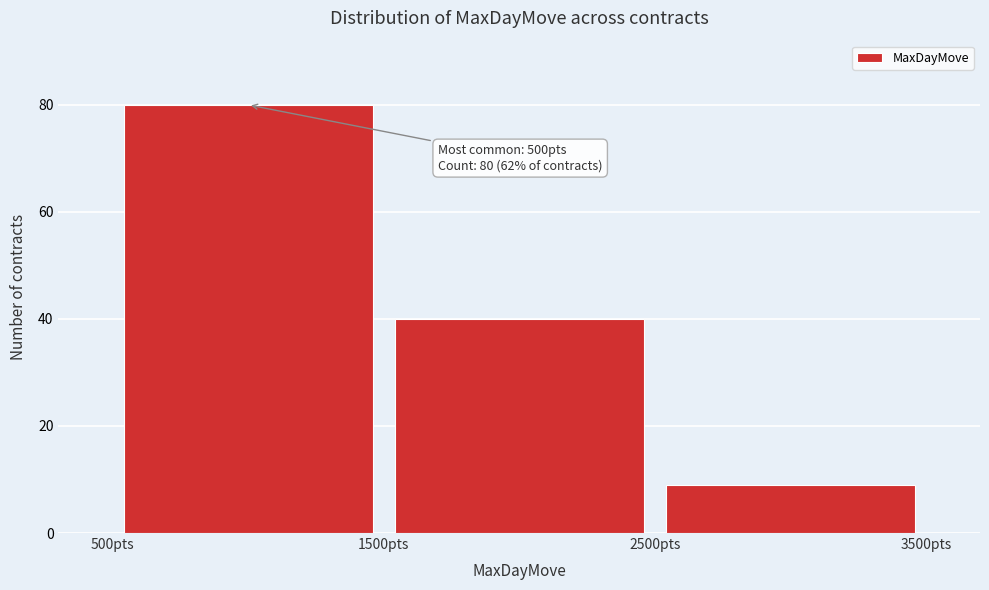

Which range on the x-axis has the tallest bar?

500 to 1500